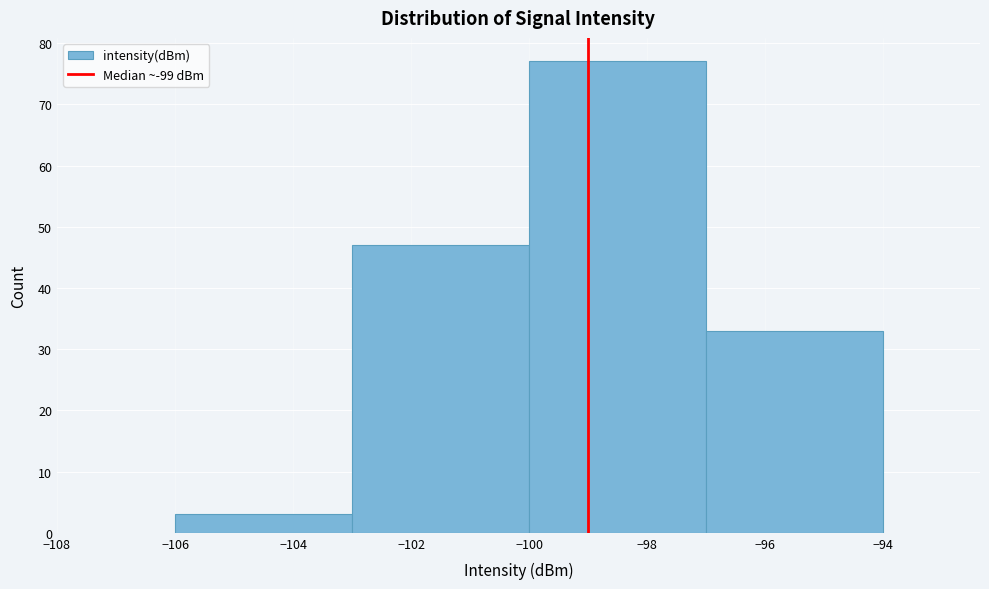

Which range on the x-axis has the tallest bar?

-100 to -97